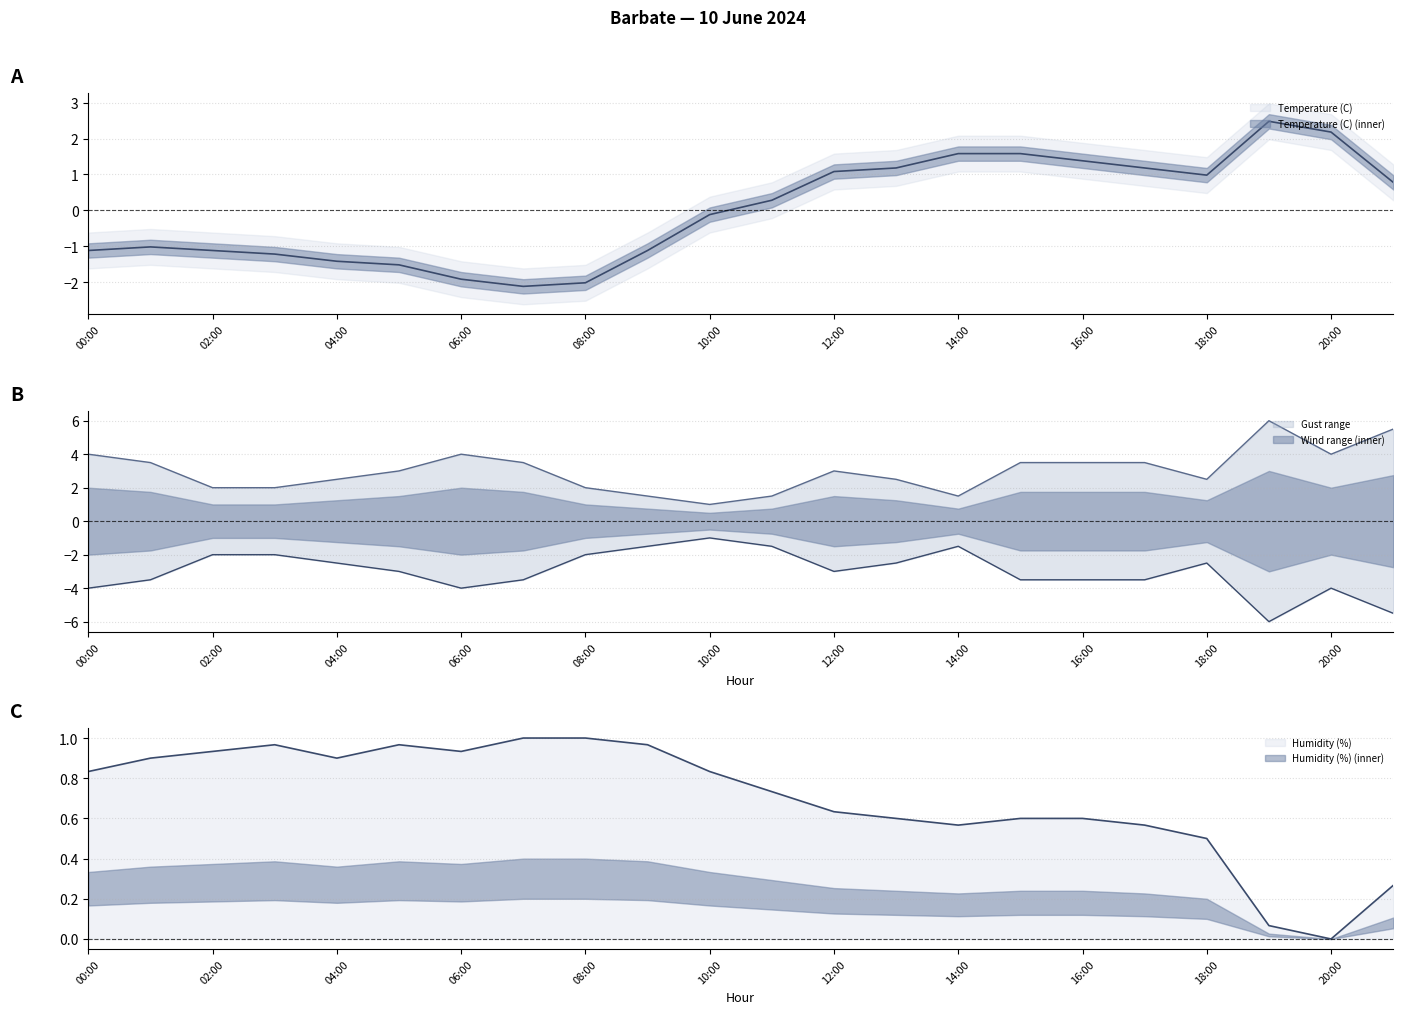

Is it true that Humidity (%) equals 0.6 at 14:00?

True